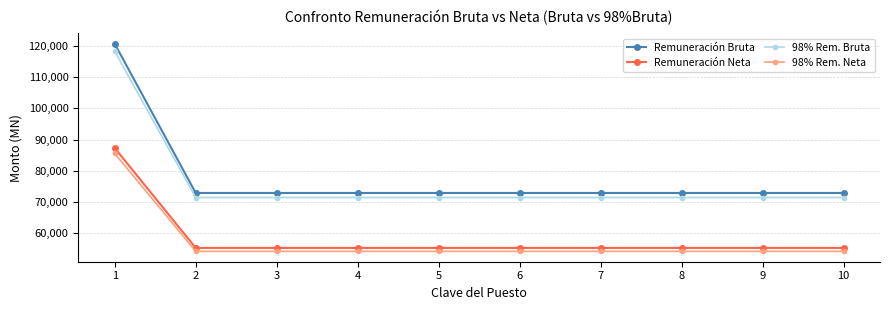

What is the maximum value for Remuneración Neta?

87266.8